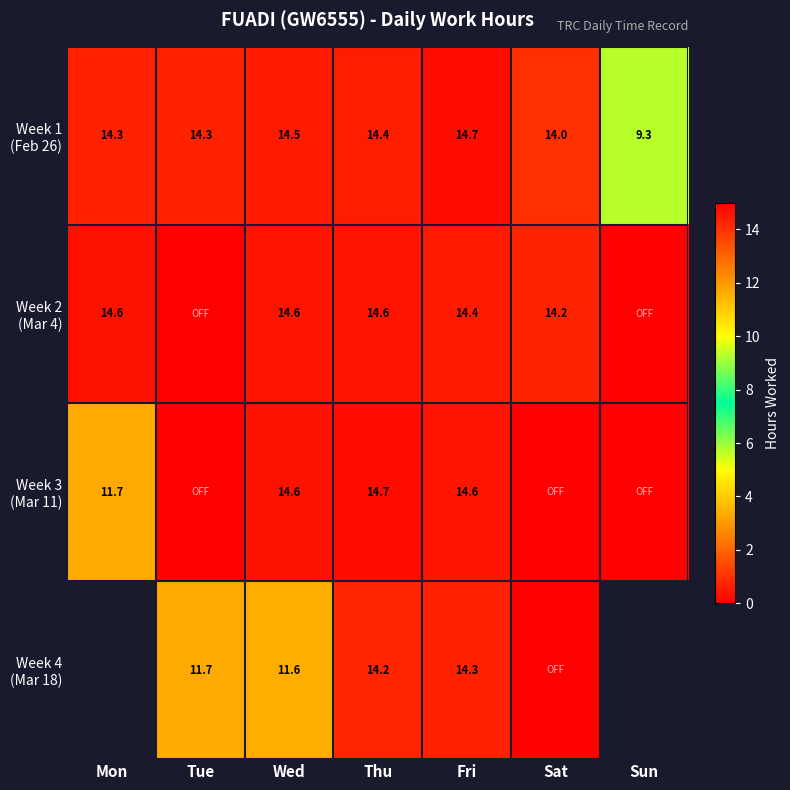

What is the average value of the Week 1 (Feb 26) series?

13.7